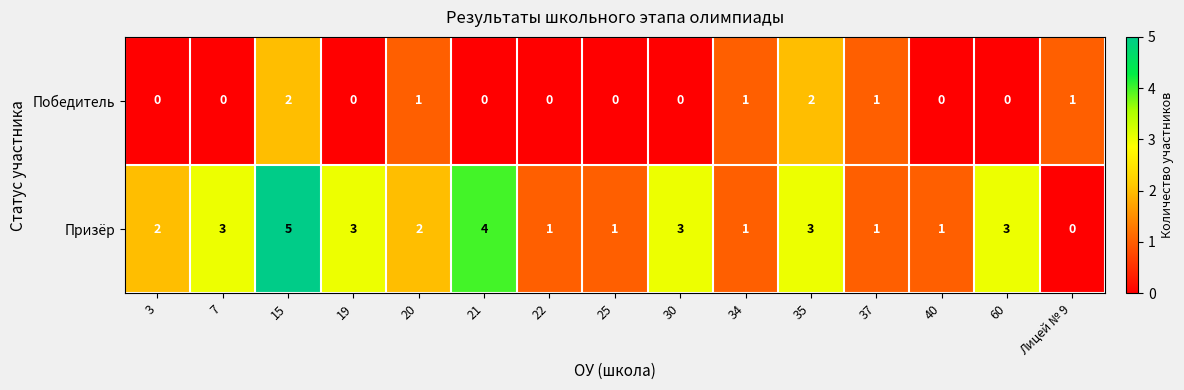

Rank the series by their maximum value, from highest to lowest.

Призёр, Победитель